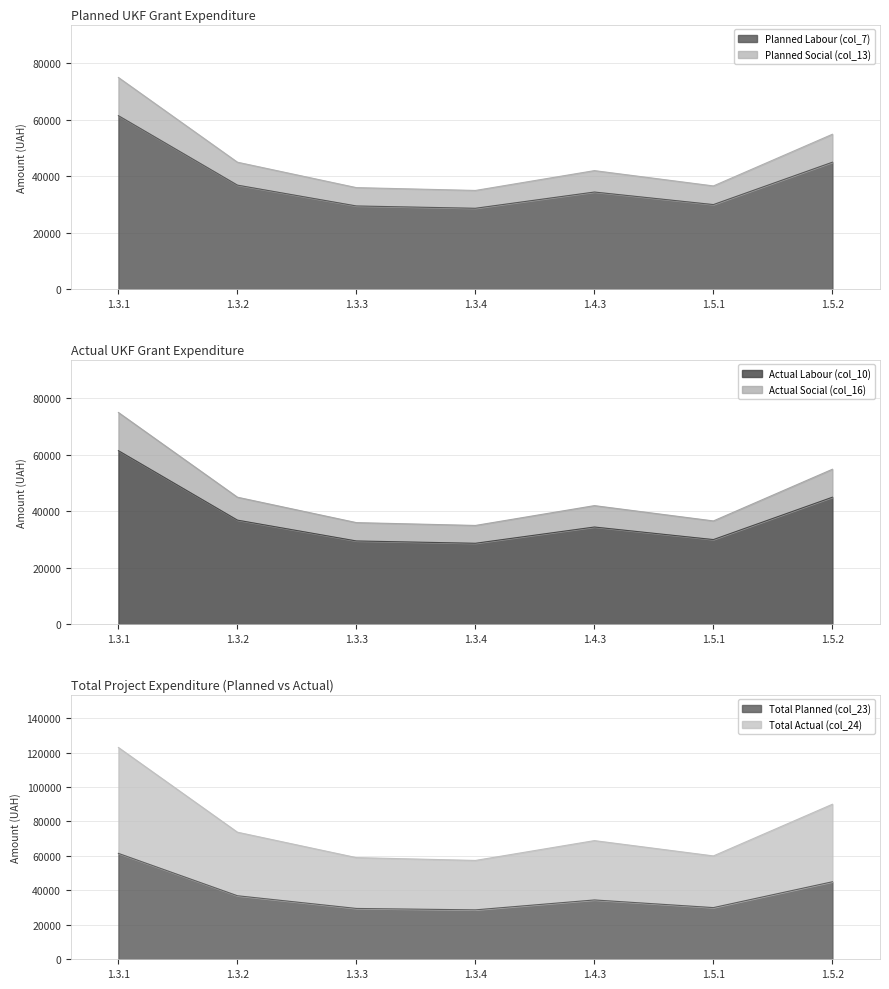

How many categories are shown in the chart?

7